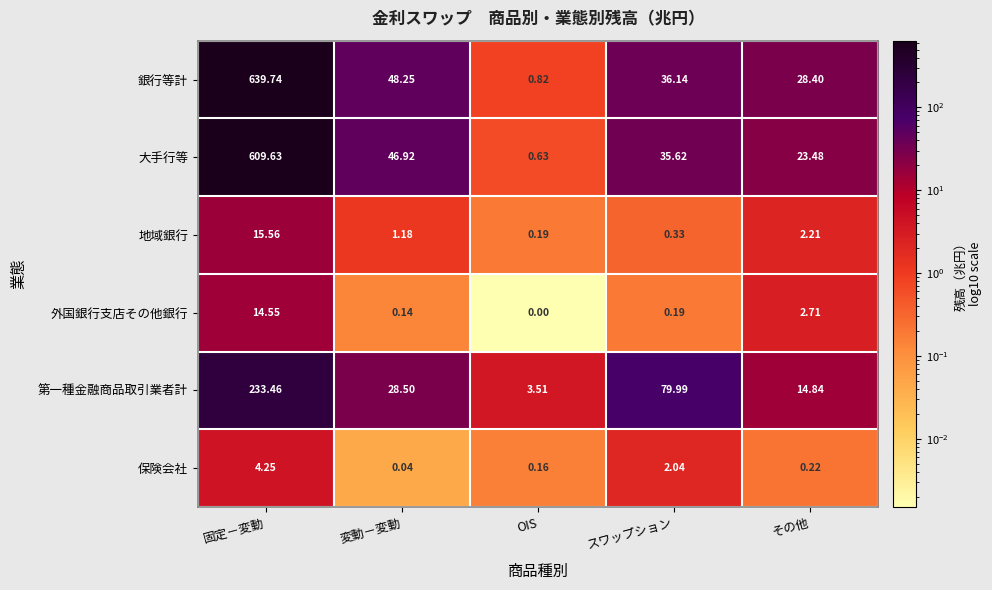

Which category has the highest value in the 大手行等 series?

固定－変動